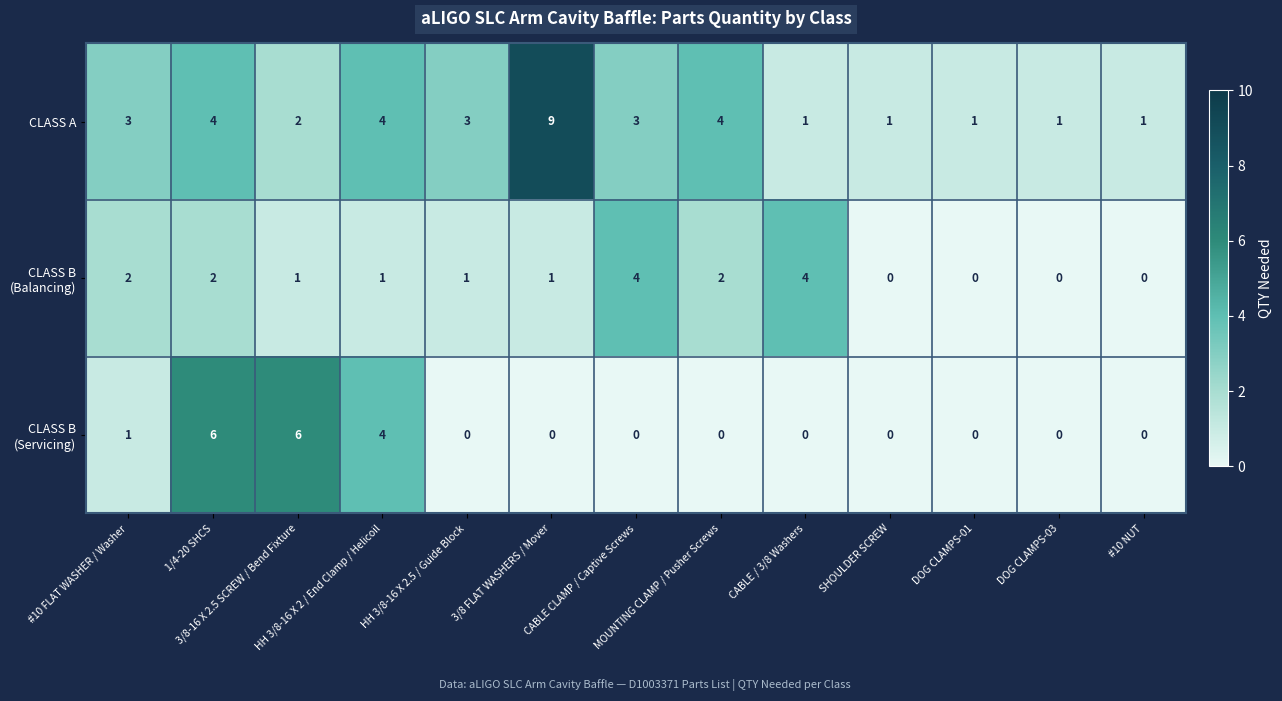

What is the maximum value shown in the chart?

9